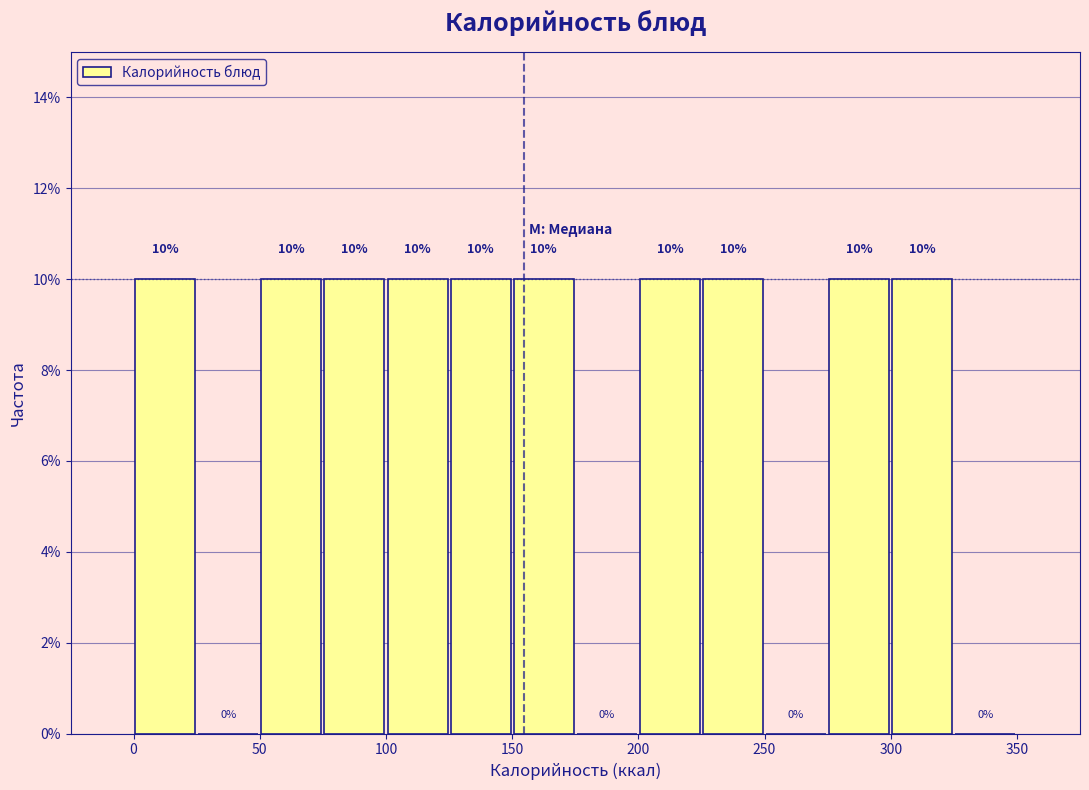

How tall is the bar that spans 125 to 150 on the x-axis?

10